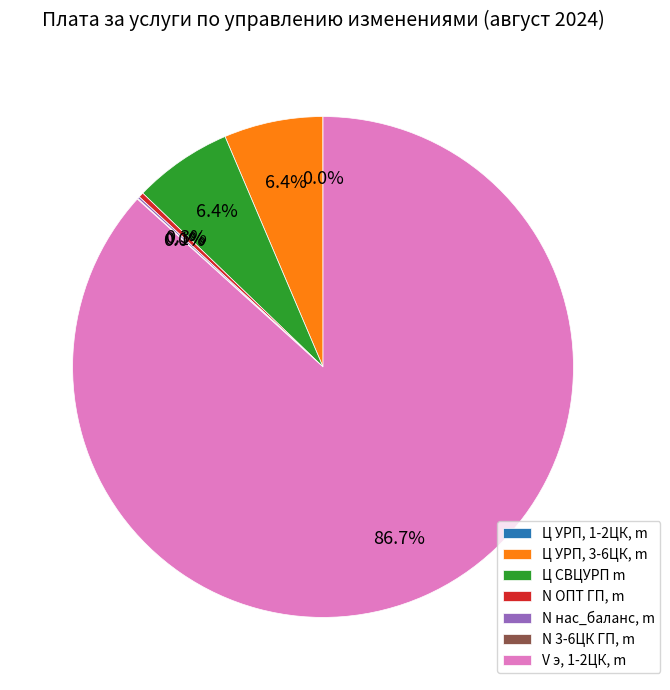

What is the largest slice in the pie chart?

V э, 1-2ЦК, m